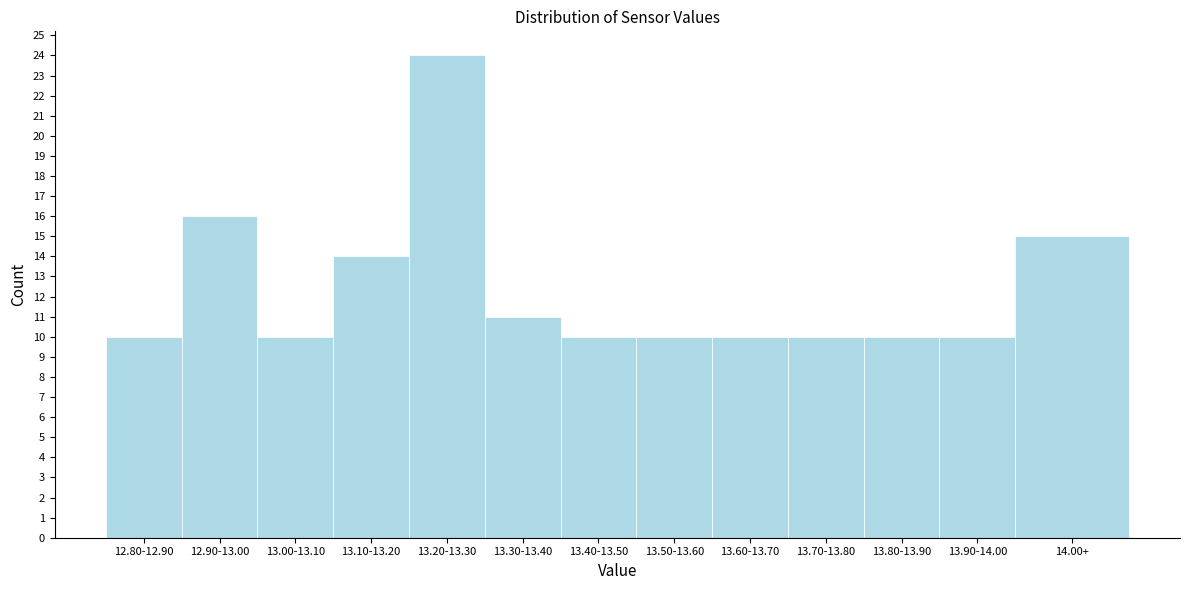

Reading right to left, list all the values displayed in this chart.

14.00+=15	13.90-14.00=10	13.80-13.90=10	13.70-13.80=10	13.60-13.70=10	13.50-13.60=10	13.40-13.50=10	13.30-13.40=11	13.20-13.30=24	13.10-13.20=14	13.00-13.10=10	12.90-13.00=16	12.80-12.90=10